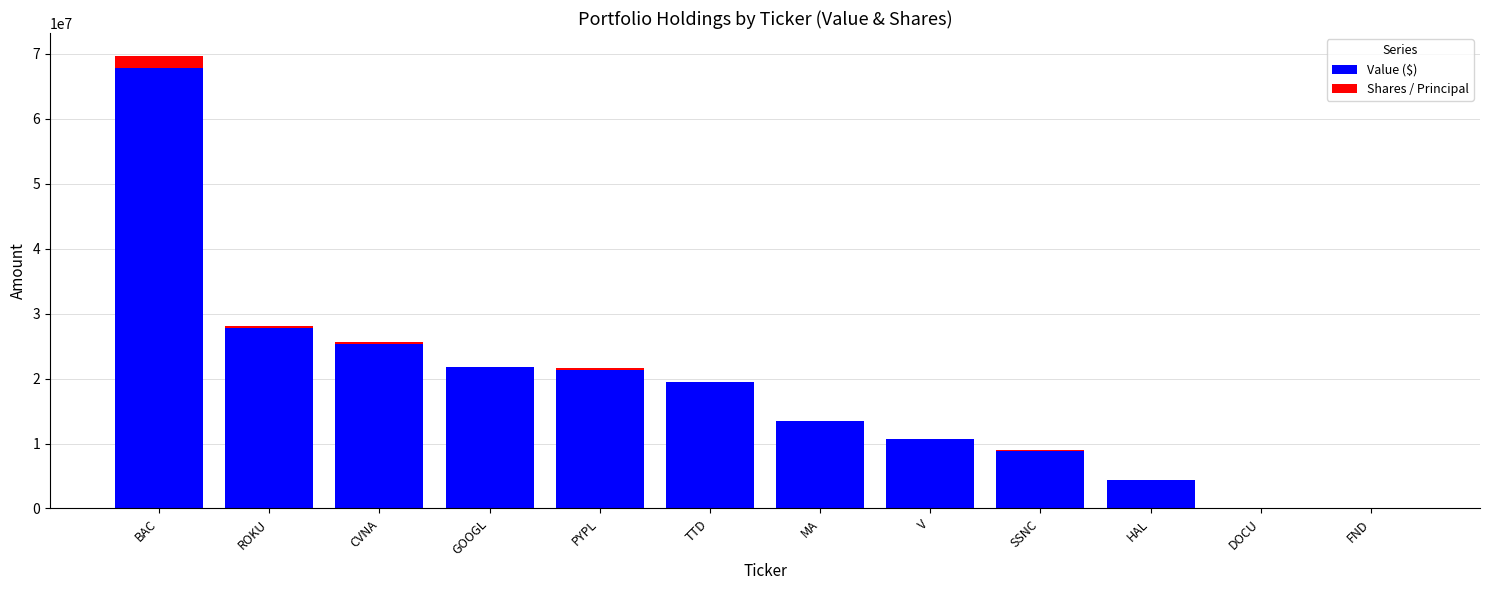

At which label does Value ($) reach its peak?

BAC